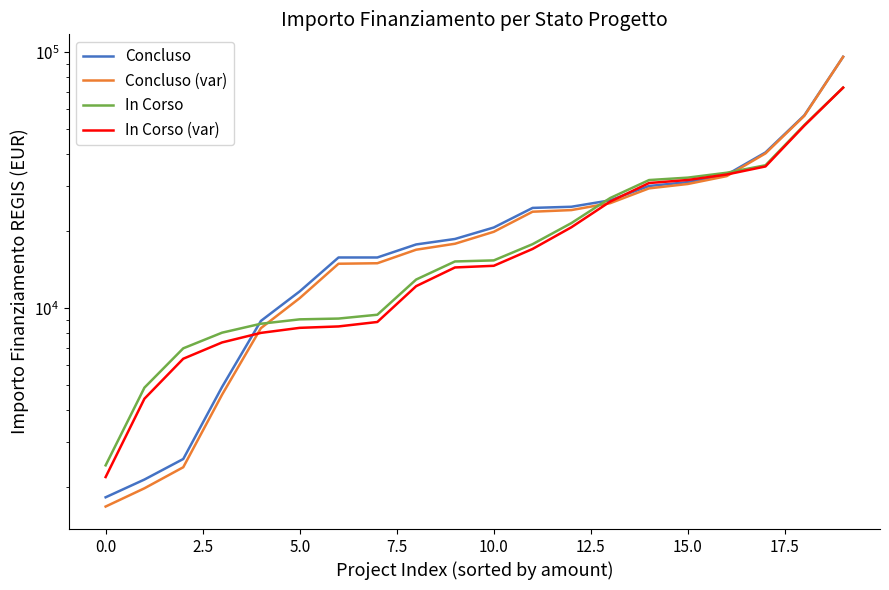

How many intersections are there between Concluso and In Corso?

3